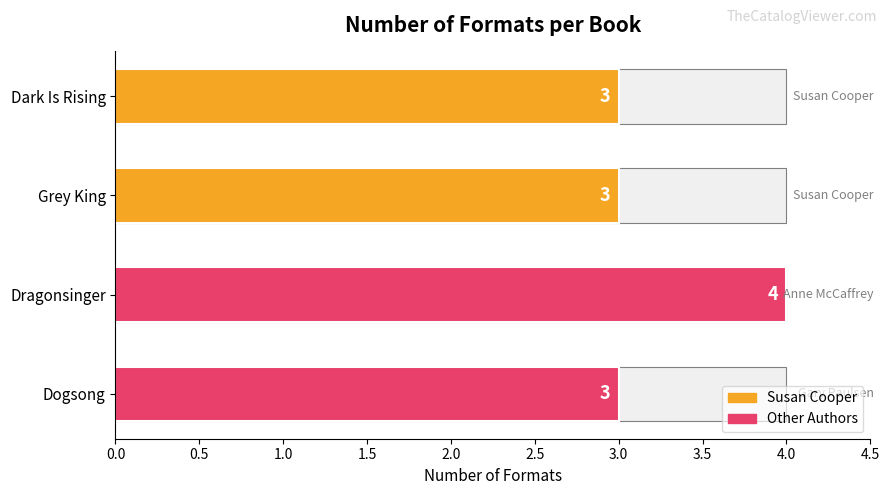

True or false: the data shows 3 at Dark Is Rising.

True